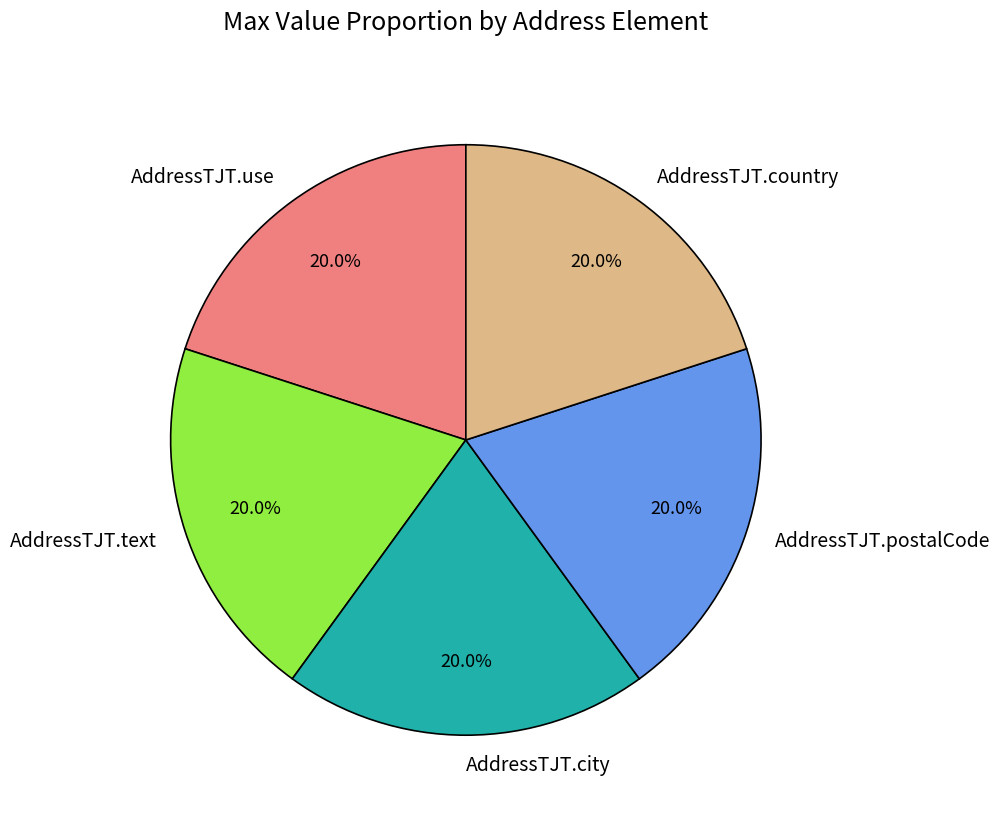

How many slices are in this pie chart?

5